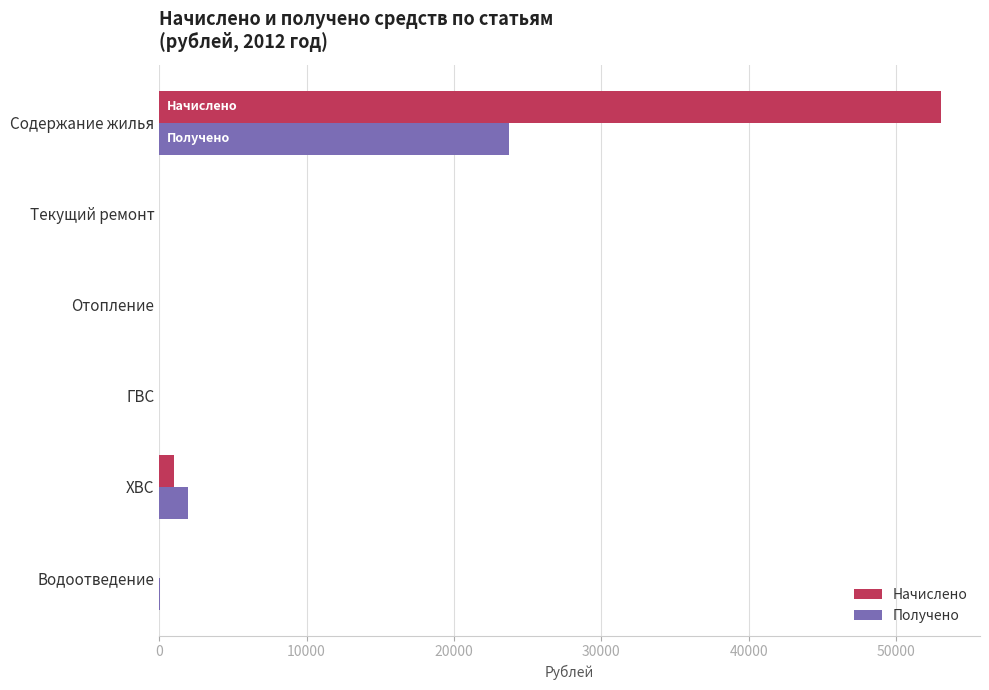

How many distinct data groups are displayed?

2